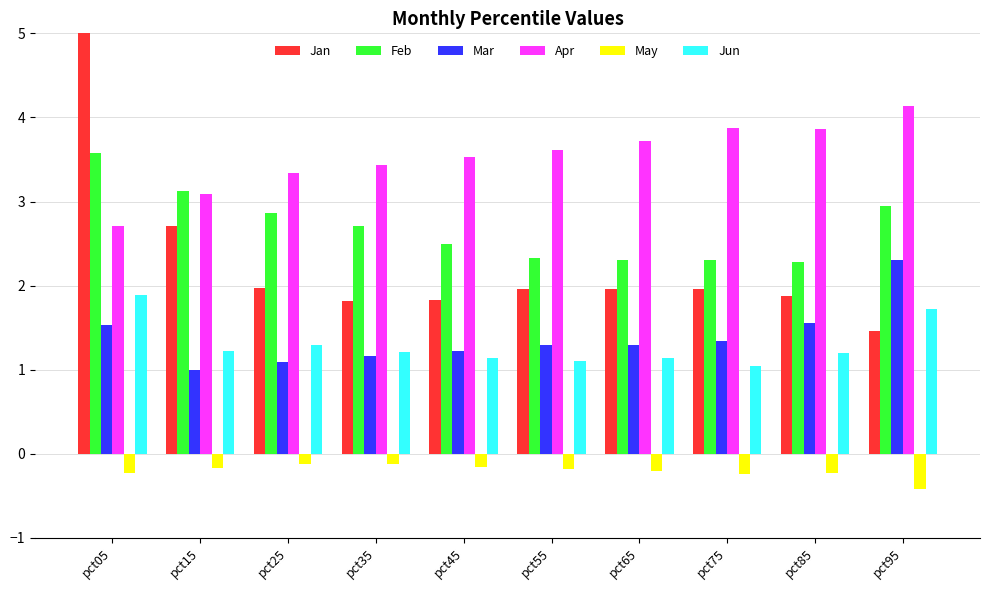

Are the bars grouped side by side (vs. stacked)?

Yes